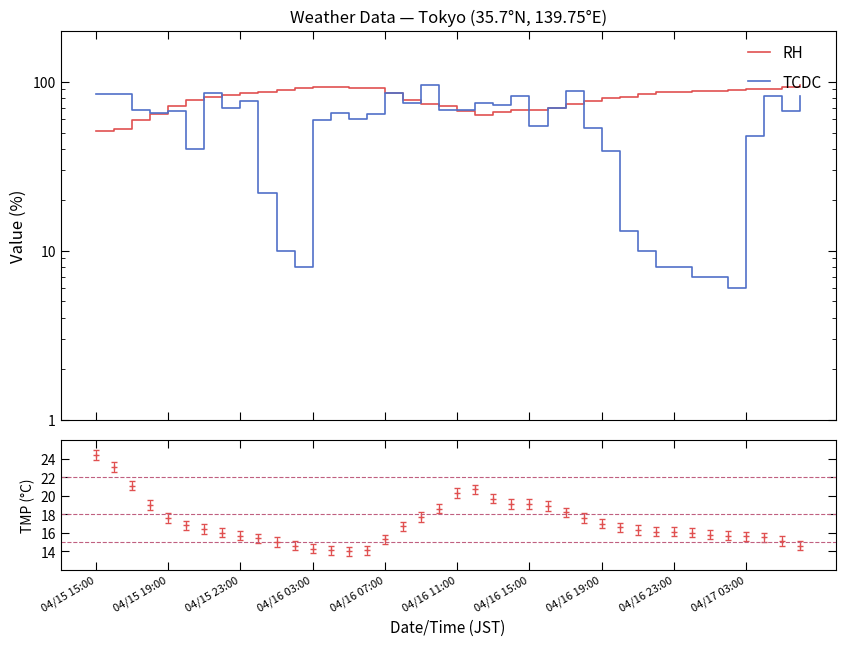

True or false: TCDC and RH cross at least once.

True